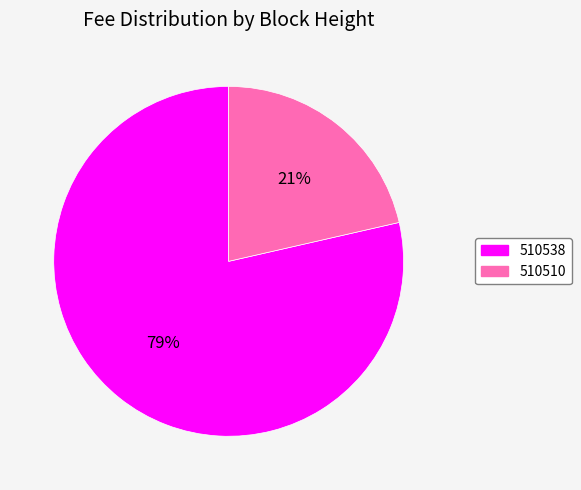

How many slices are in this pie chart?

2